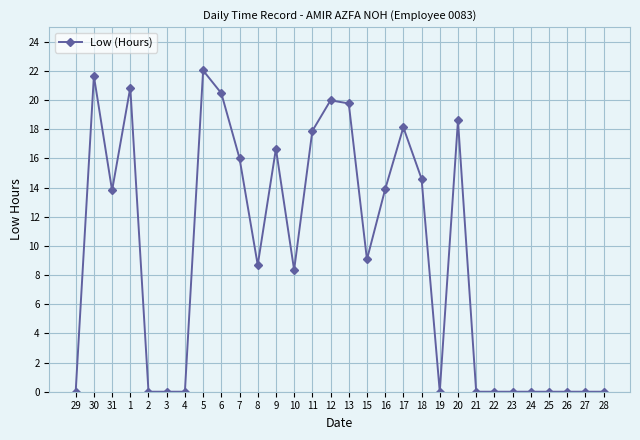

How many data points are less than 9?

15